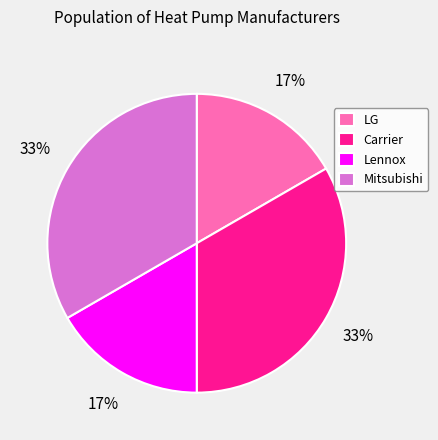

Count the number of slices in the pie.

4